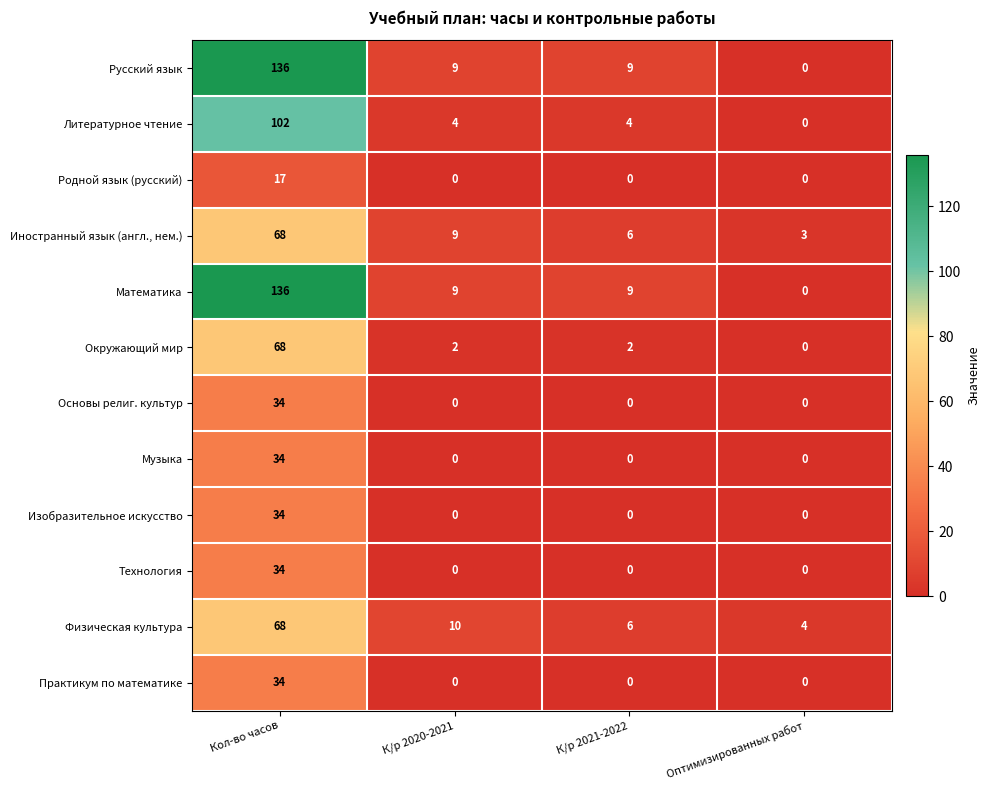

What is the spread (max minus min) of values at К/р 2020-2021?

10